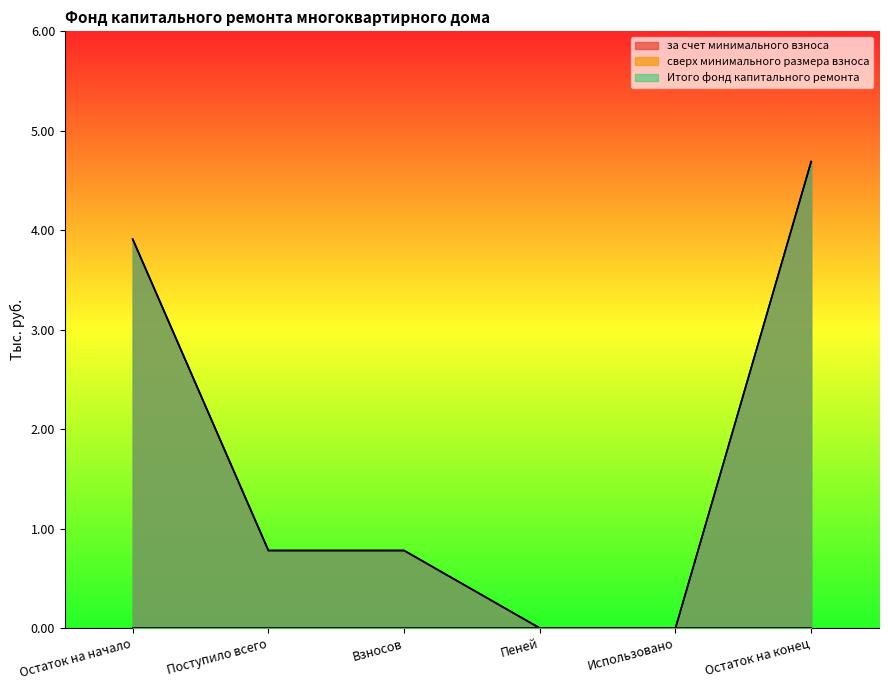

True or false: Итого фонд капитального ремонта has more than 0 interior local peaks.

False